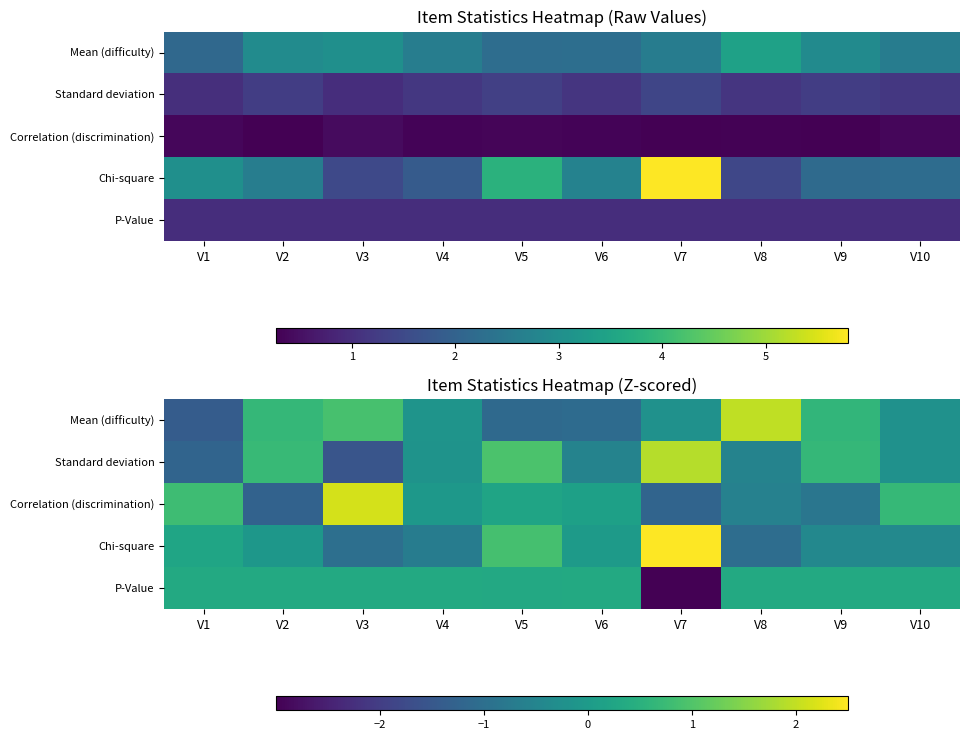

What is the approximate value of Chi-square at V3?

-1.0